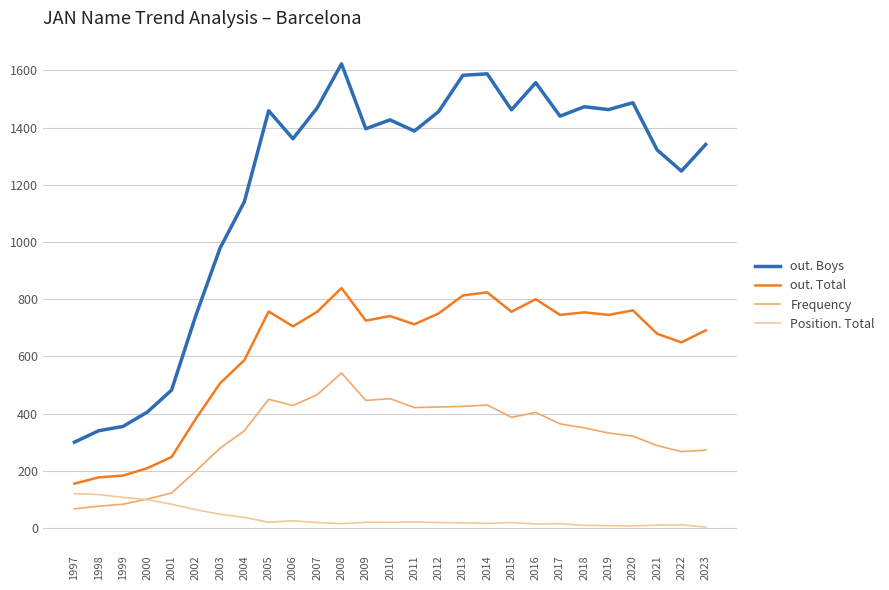

True or false: out. Boys and Position. Total cross at least once.

False